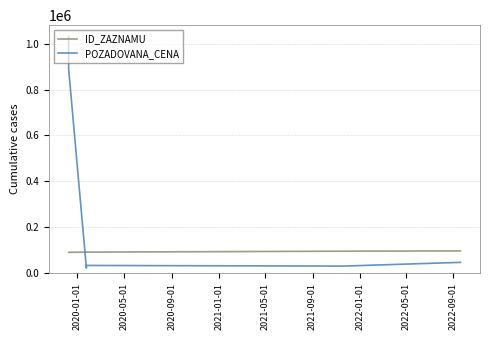

Which series ends up on top after the final intersection of ID_ZAZNAMU and POZADOVANA_CENA?

ID_ZAZNAMU